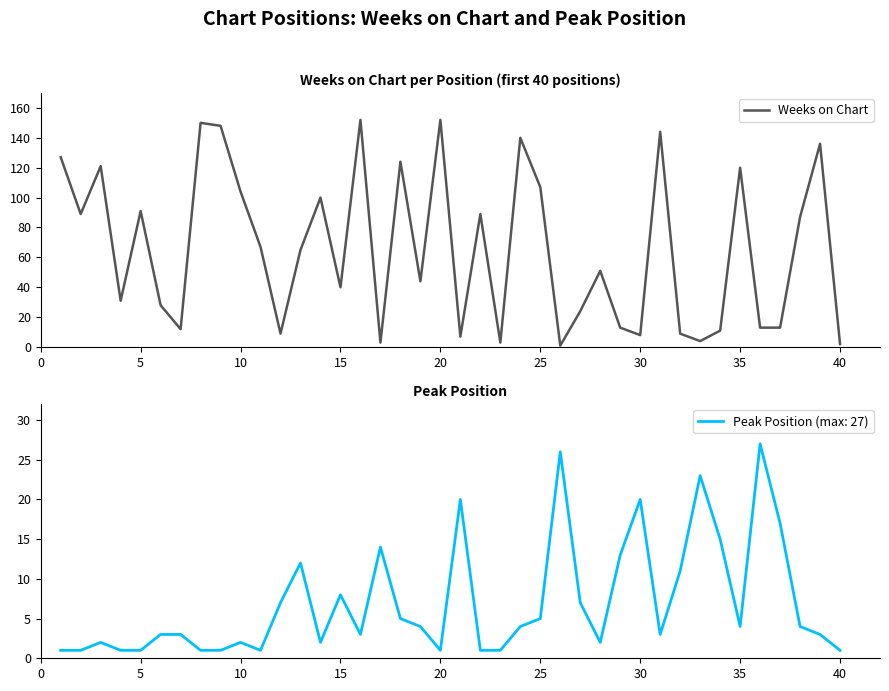

How many points are lower than both their immediate neighbors (excluding endpoints)?

12